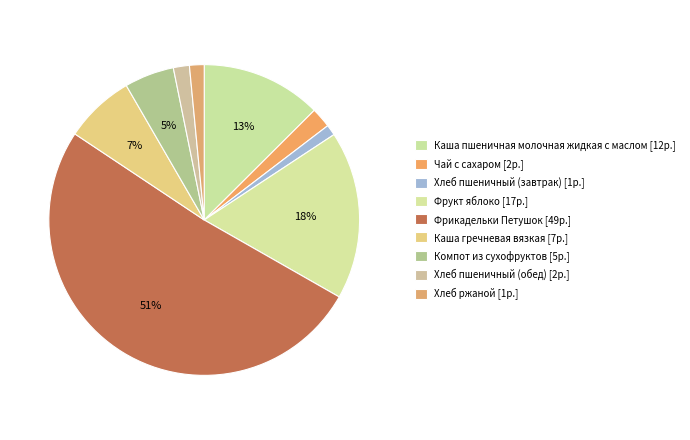

Does any single category account for the majority?

Yes